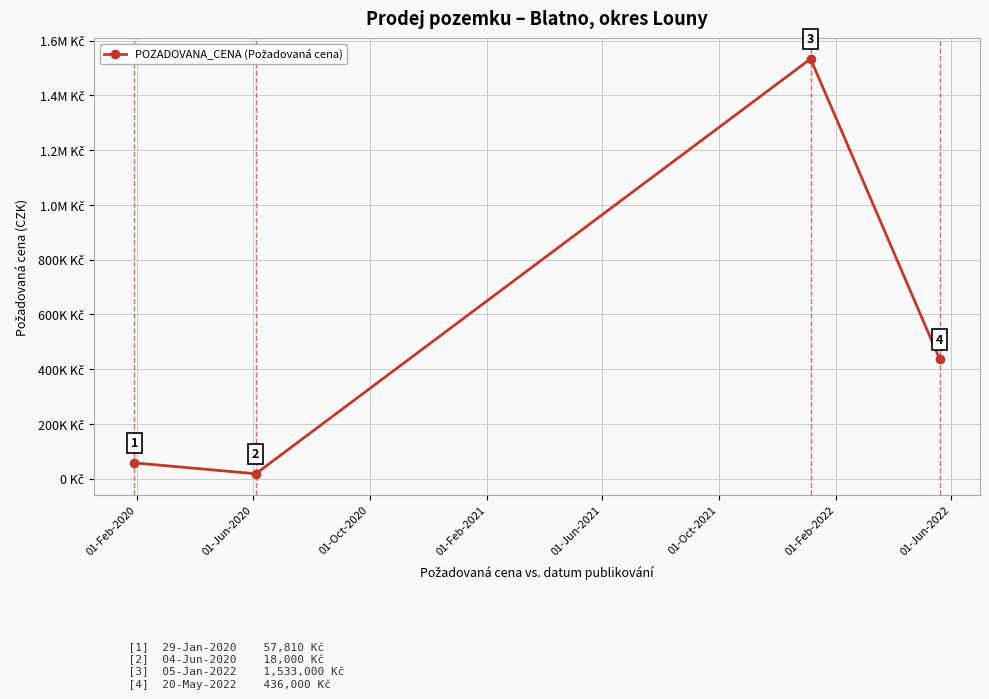

Does the chart have visible grid lines?

Yes